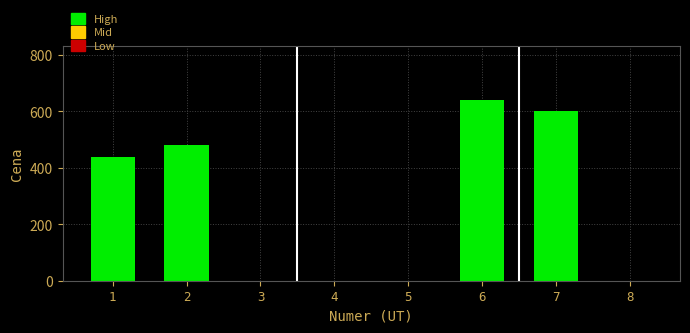

Reading left to right, transcribe all the data shown in this chart.

1=440	2=480	3=0	4=0	5=0	6=640	7=600	8=0